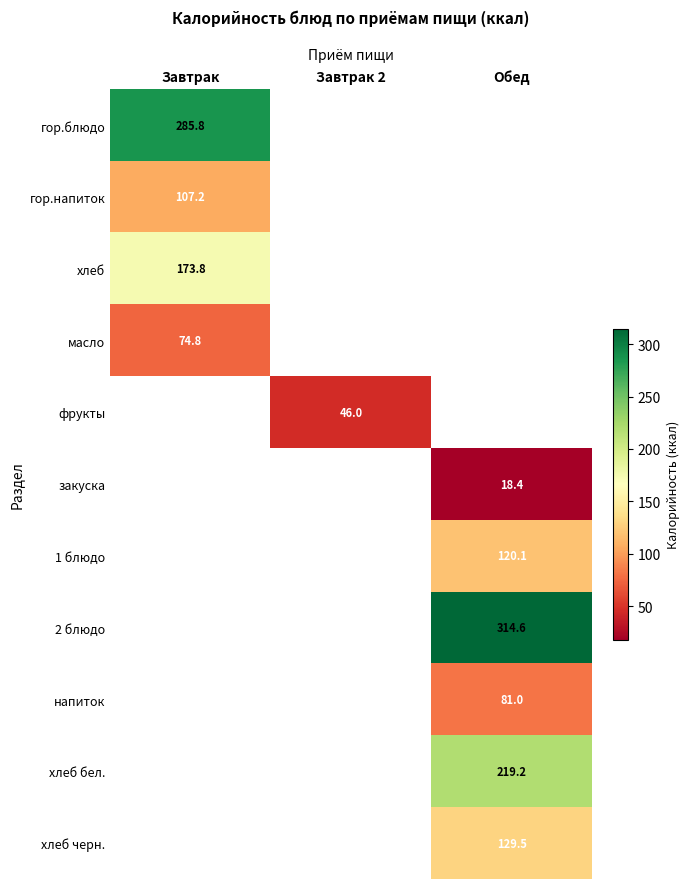

Between Завтрак 2 and Завтрак, which is larger?

Завтрак